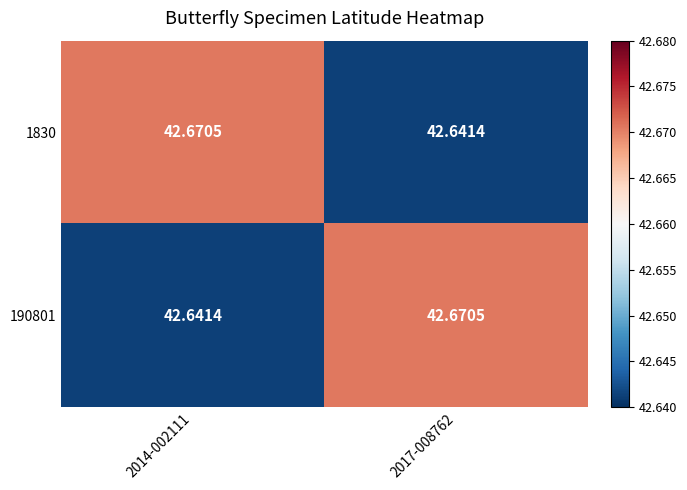

Which series has the largest range (max minus min)?

1830